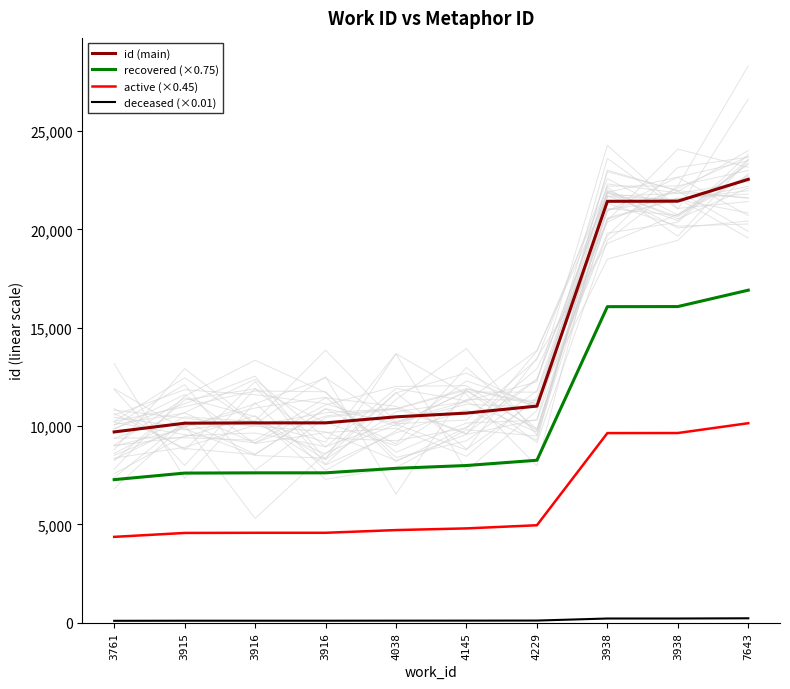

At 4038, list the series in order from largest to smallest.

id (main), recovered (×0.75), active (×0.45), deceased (×0.01)